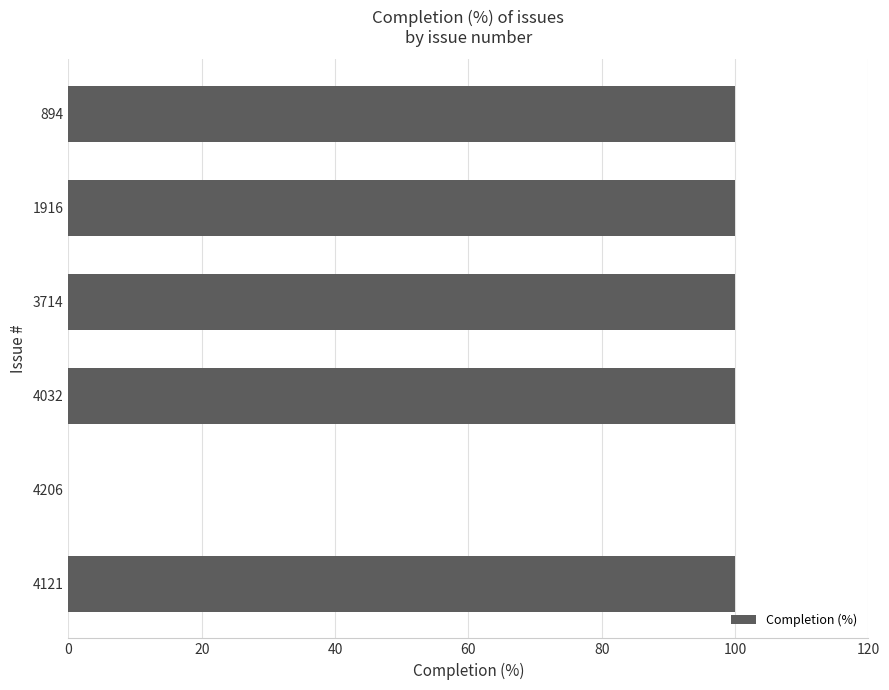

What is the sum of the values at 894 and 4206?

100